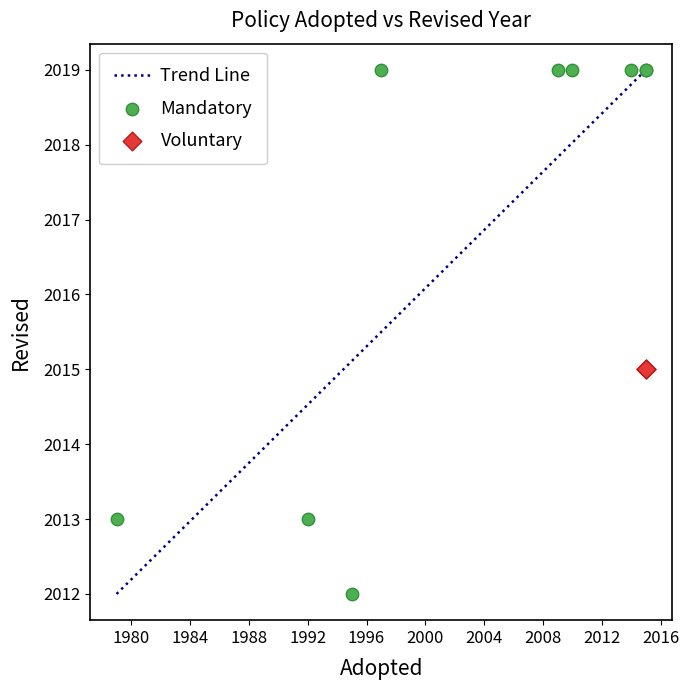

Which series reaches the minimum Y coordinate?

Mandatory